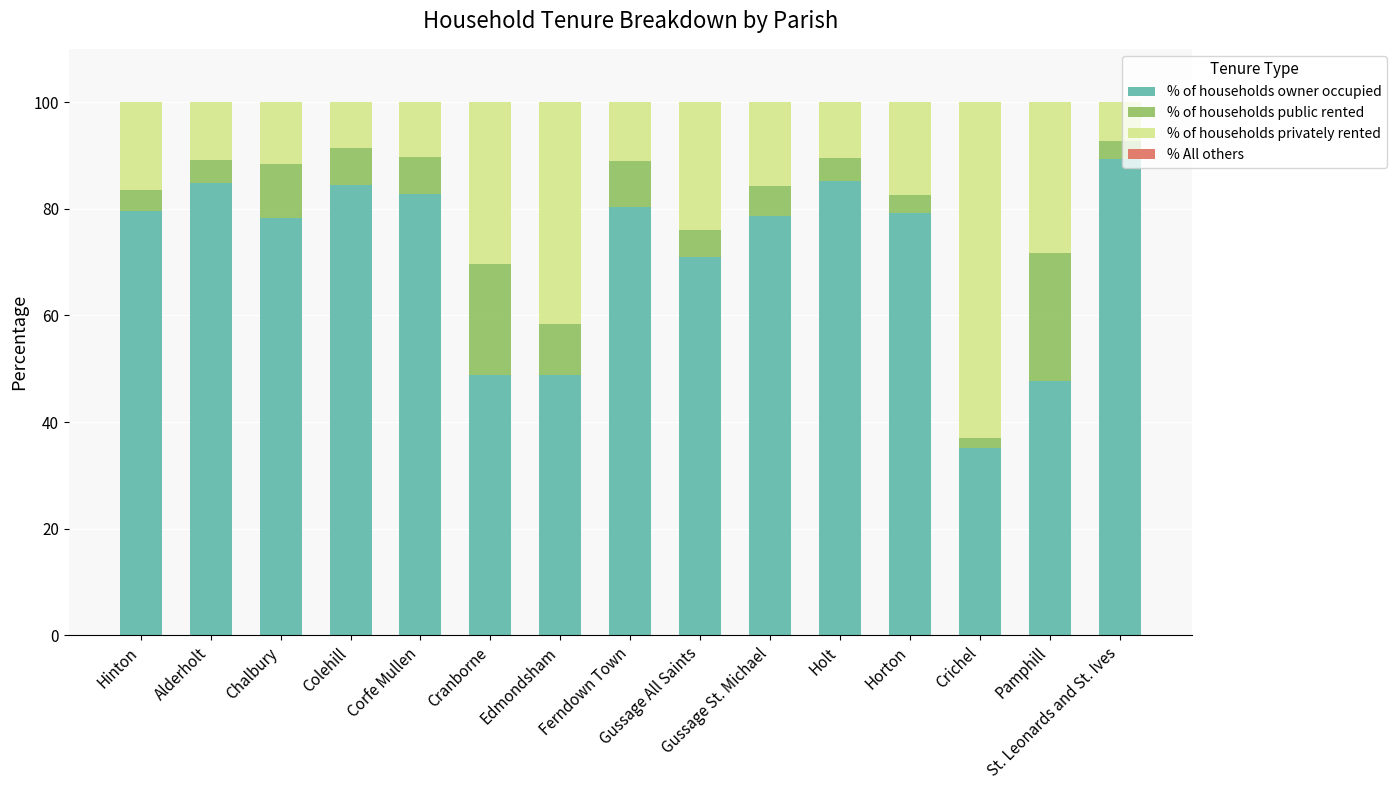

What is the highest value of the % of households owner occupied series?

89.3